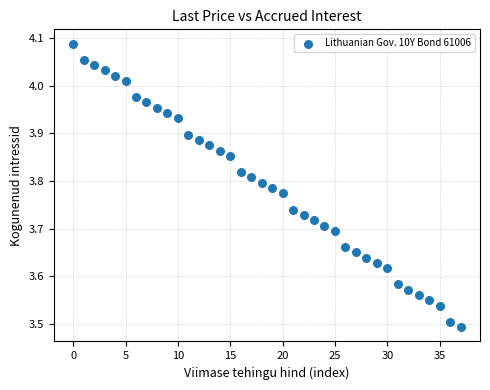

How many points are shown in the scatter plot?

38